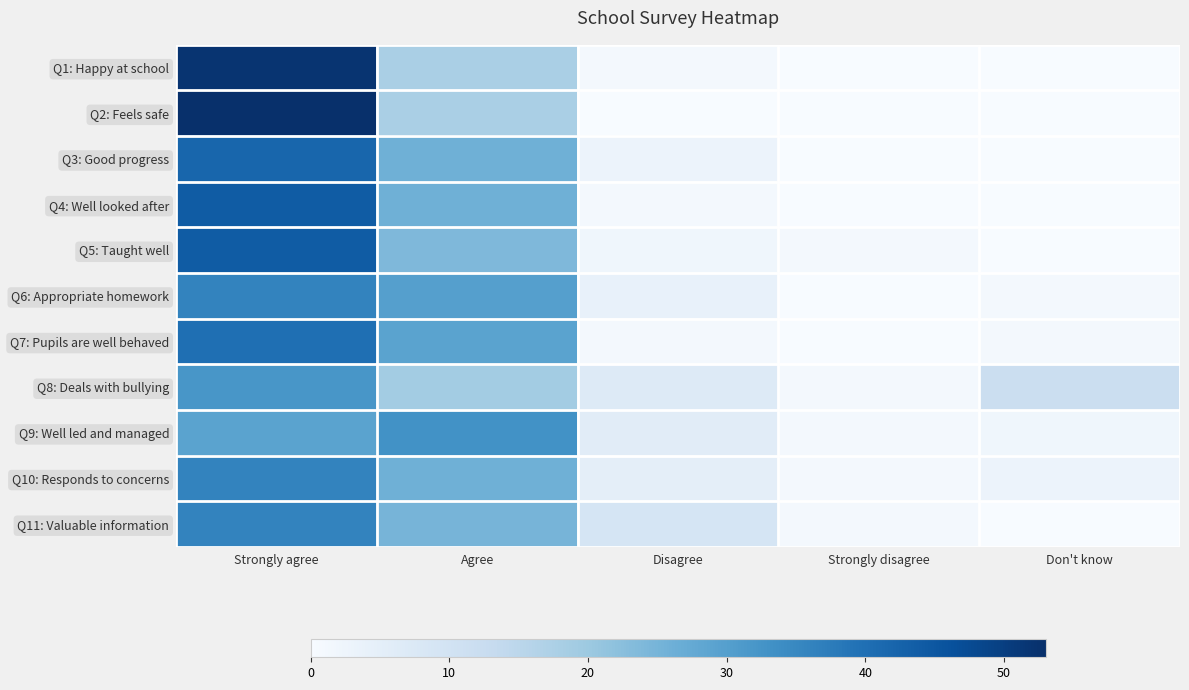

At which category does the chart reach its peak across all series?

Strongly agree